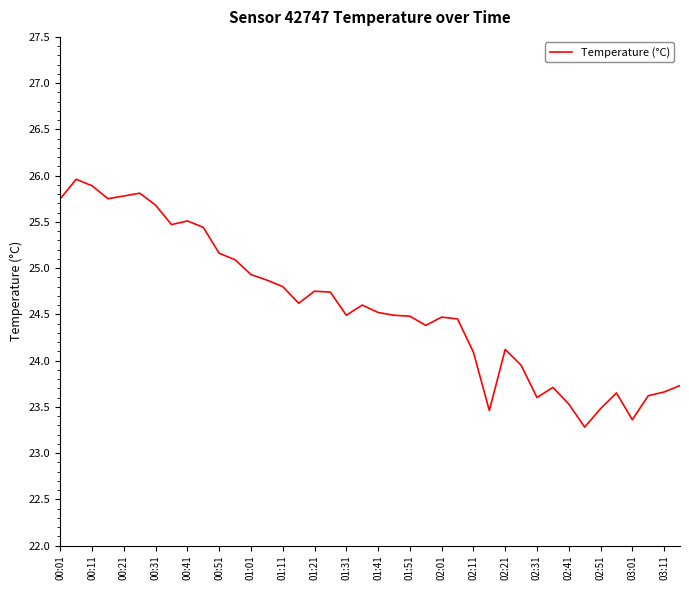

What is the smallest value displayed?

23.3